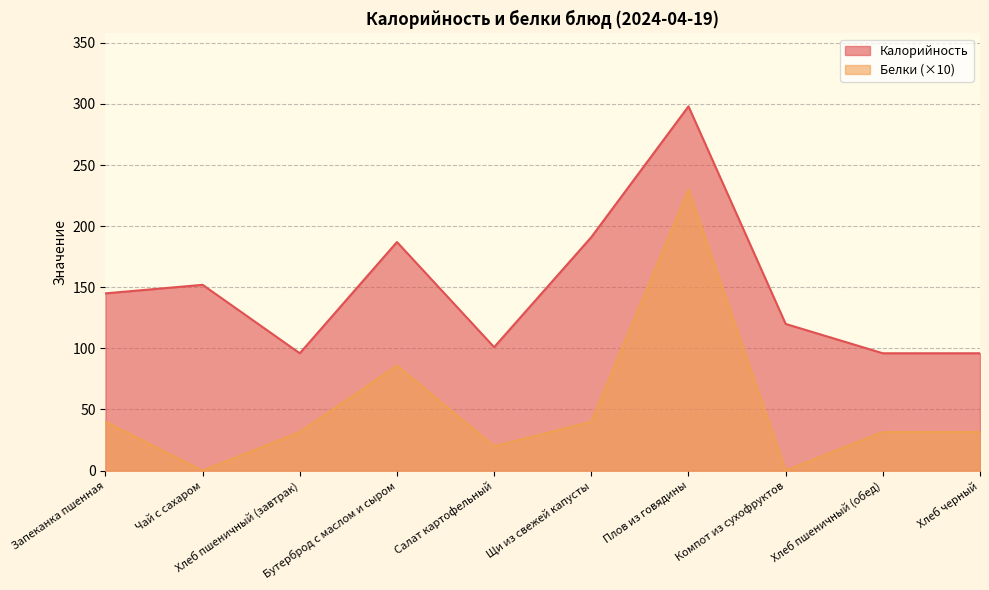

What is the greatest value displayed?

298.0